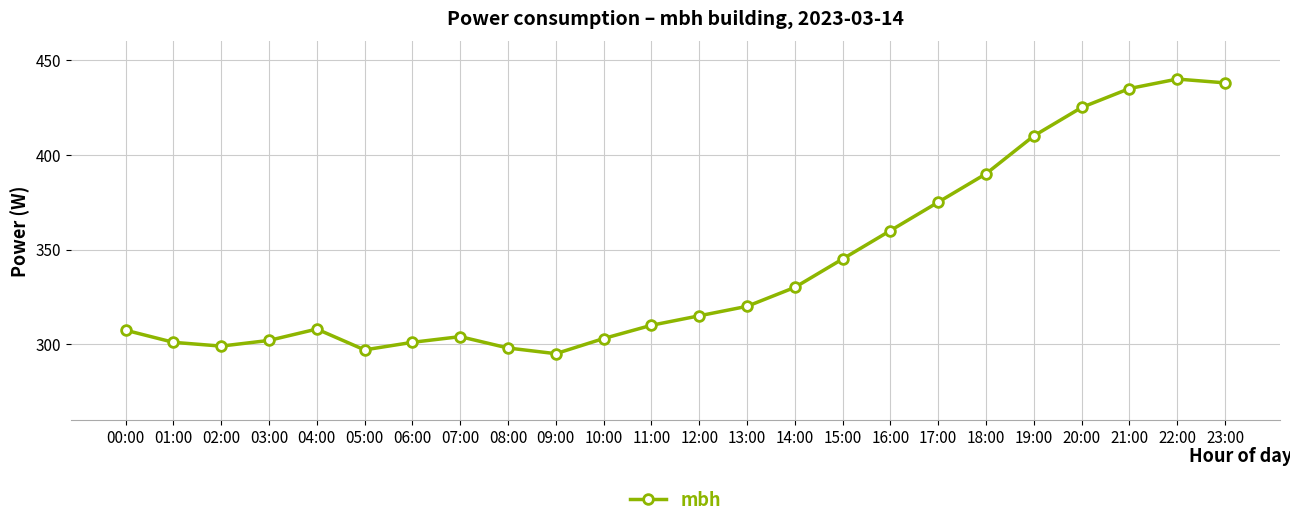

How many data points does each series have?

24